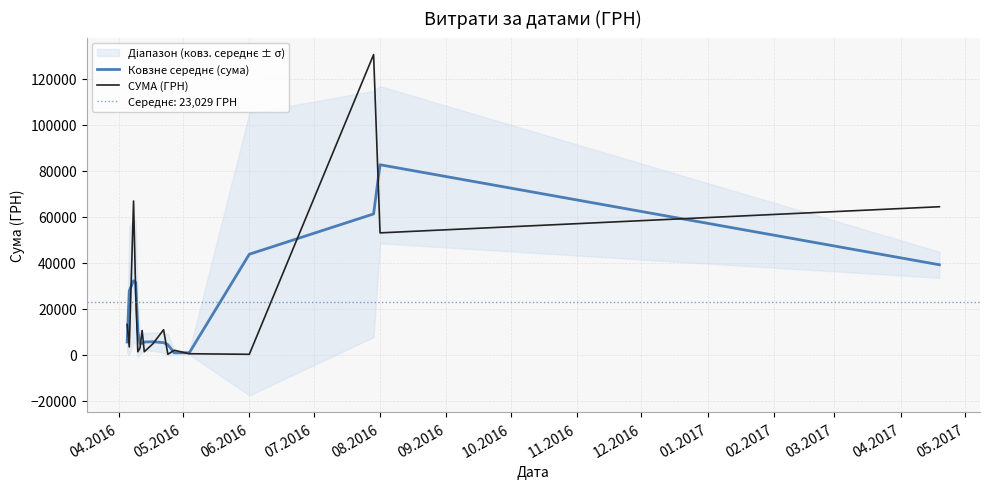

Does the chart have visible grid lines?

Yes